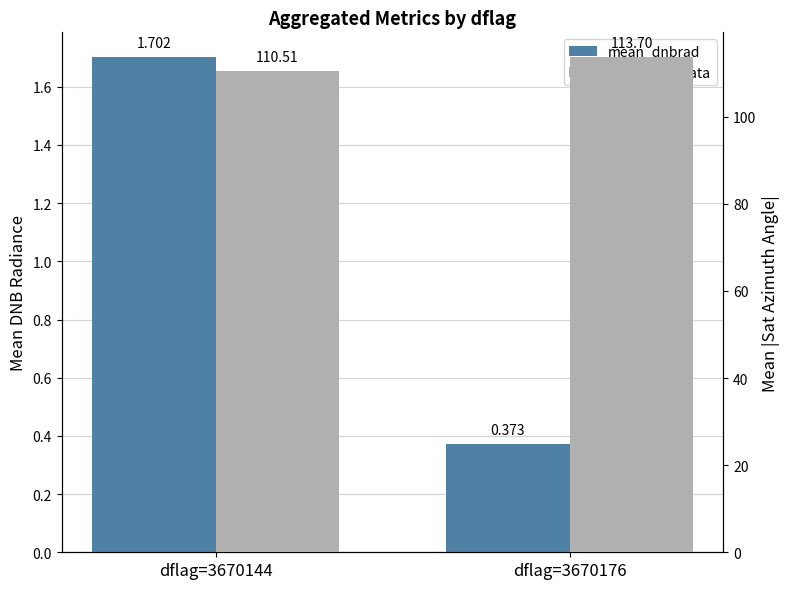

What is the average value of the mean_dnbrad series?

1.0